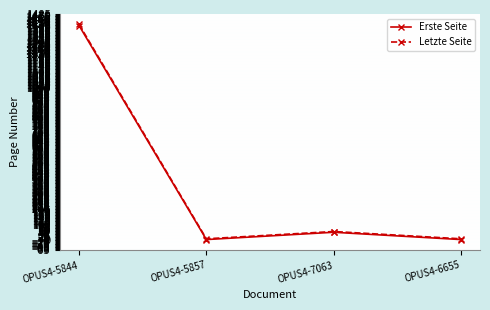

Which series has the widest spread of values?

Letzte Seite